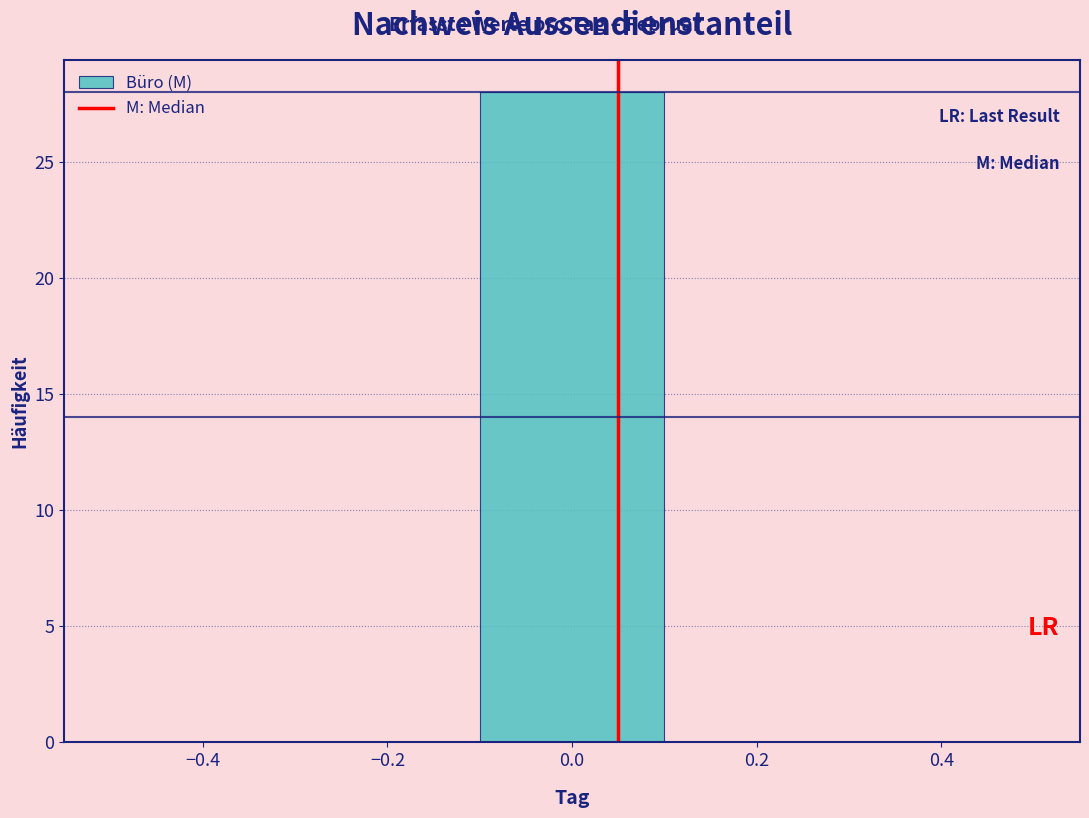

Reading left to right, transcribe this chart: for each bar, give the range it covers on the x-axis and its height. The values are not printed on the chart, so give them approximately, as read against the axis.

-0.5 to -0.3: 0
-0.3 to -0.1: 0
-0.1 to 0.1: 28
0.1 to 0.3: 0
0.3 to 0.5: 0